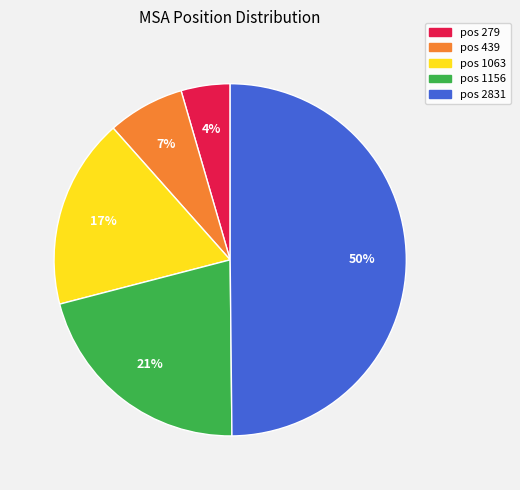

To the nearest percent, what is the average slice percentage?

20%